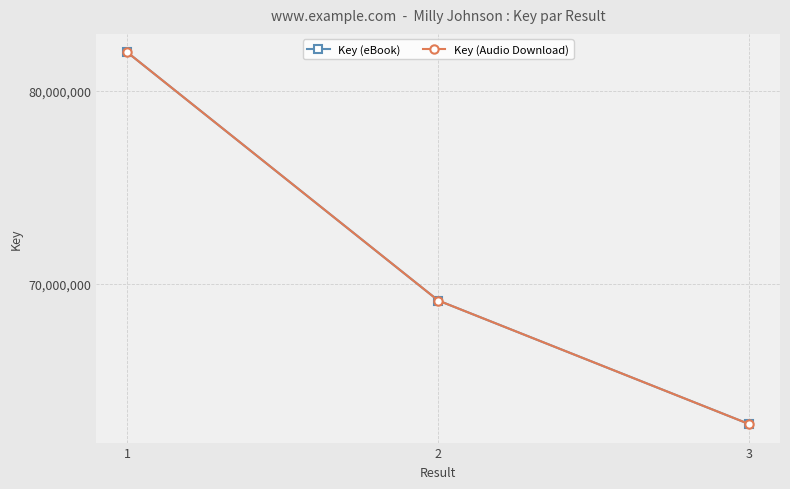

What is the total value across all series at 1?

163956258